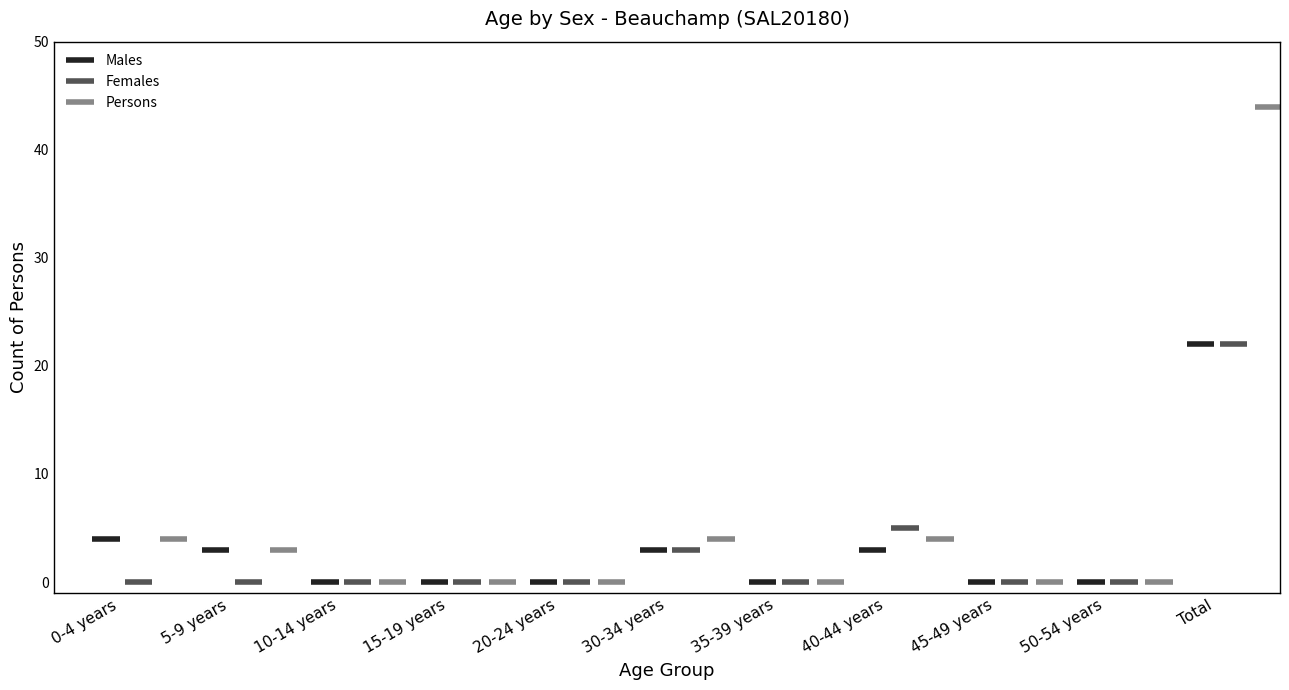

The value of Males at 0-4 years is 2. True or false?

False